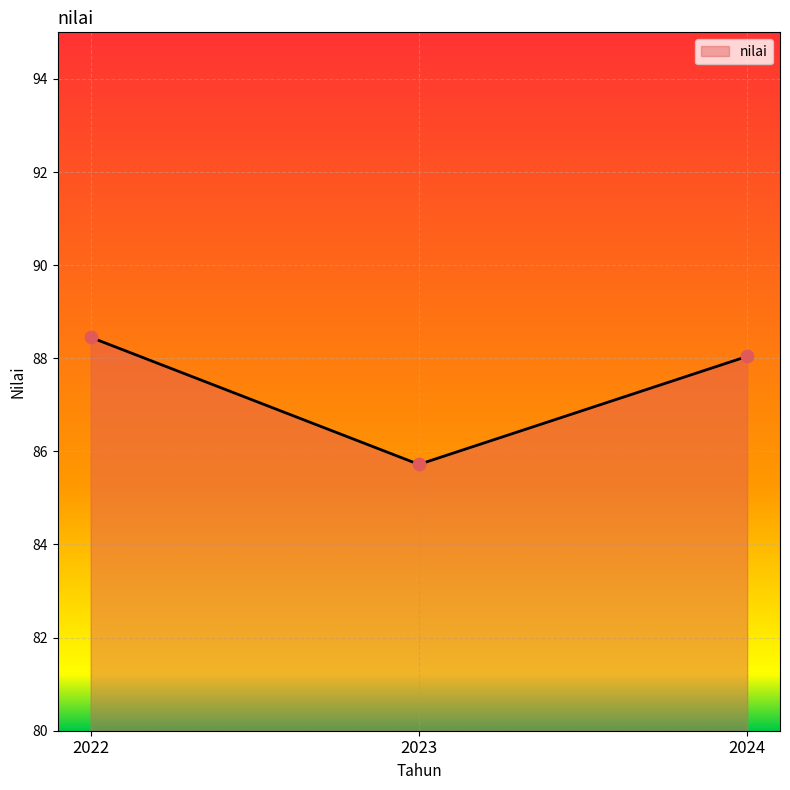

Approximately how many times larger is the value at 2022 compared to 2024?

1.0